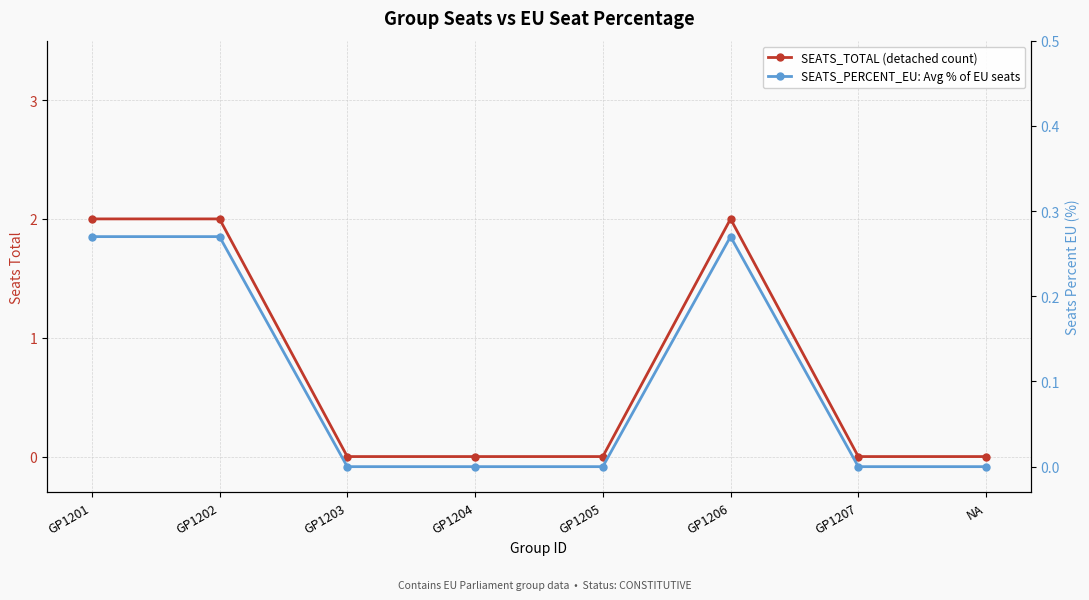

How many values in the SEATS_PERCENT_EU: Avg % of EU seats series exceed 0?

3